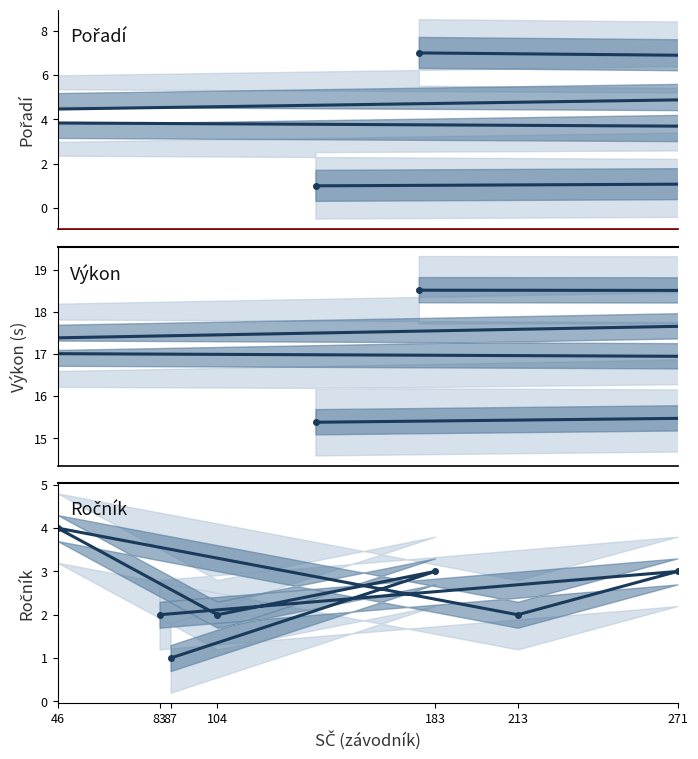

The value of Ročník at 83 is 3.3. True or false?

False